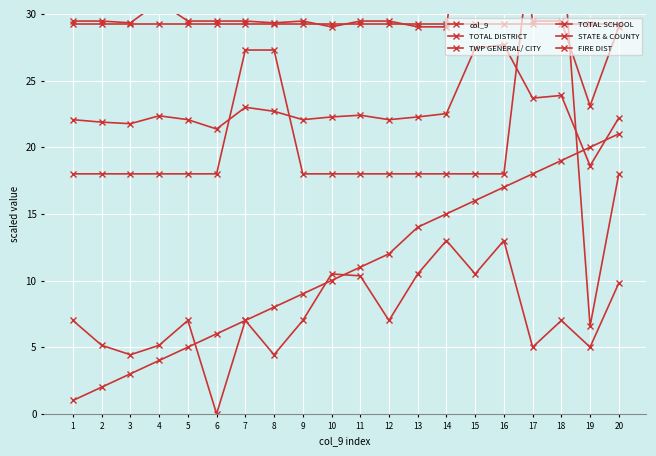

Which series has the largest range (max minus min)?

TWP GENERAL/ CITY